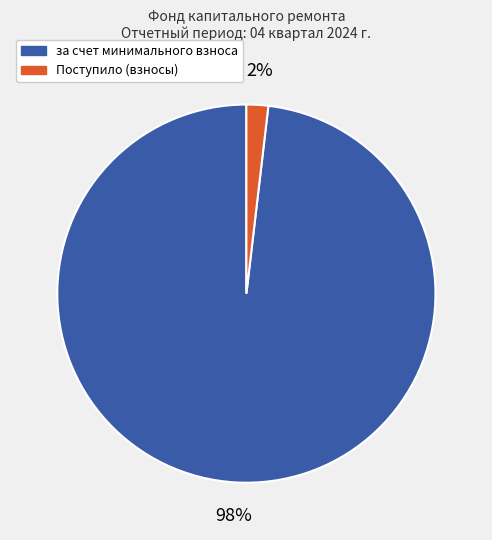

To the nearest percent, what is the difference between the largest and smallest slice percentages?

96%